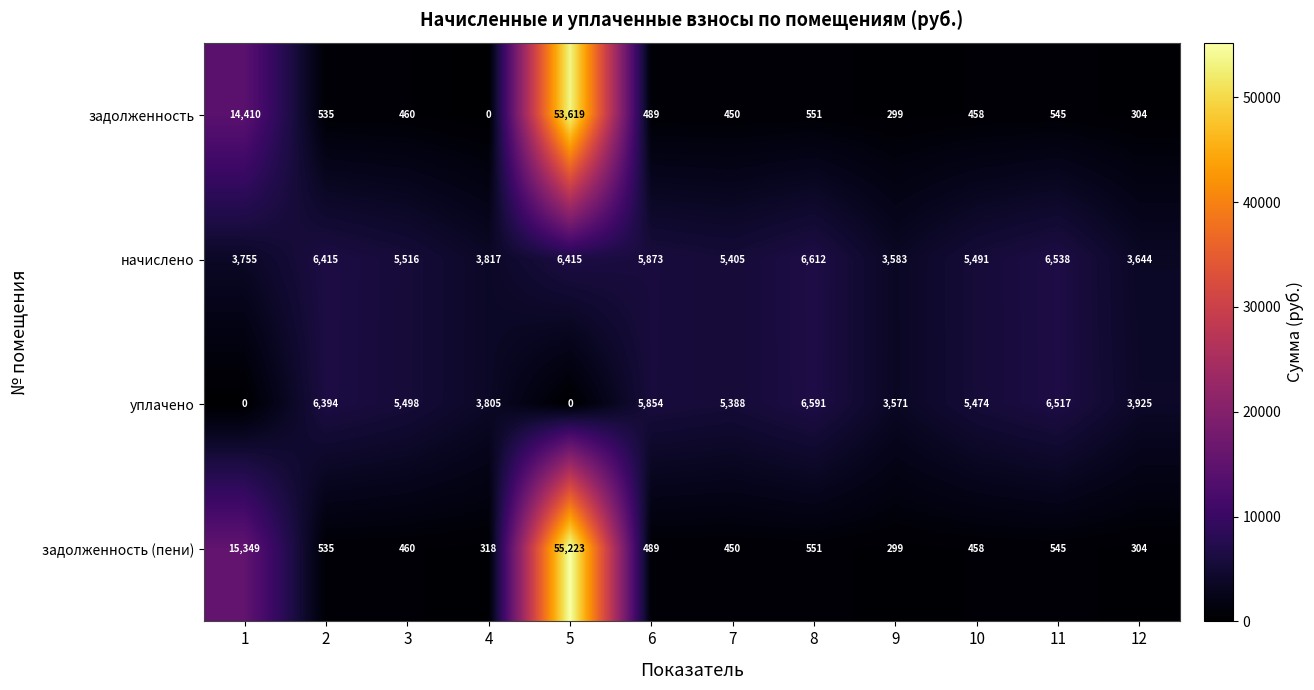

Rank the series at 1 from highest to lowest value.

задолженность (пени), задолженность, начислено, уплачено